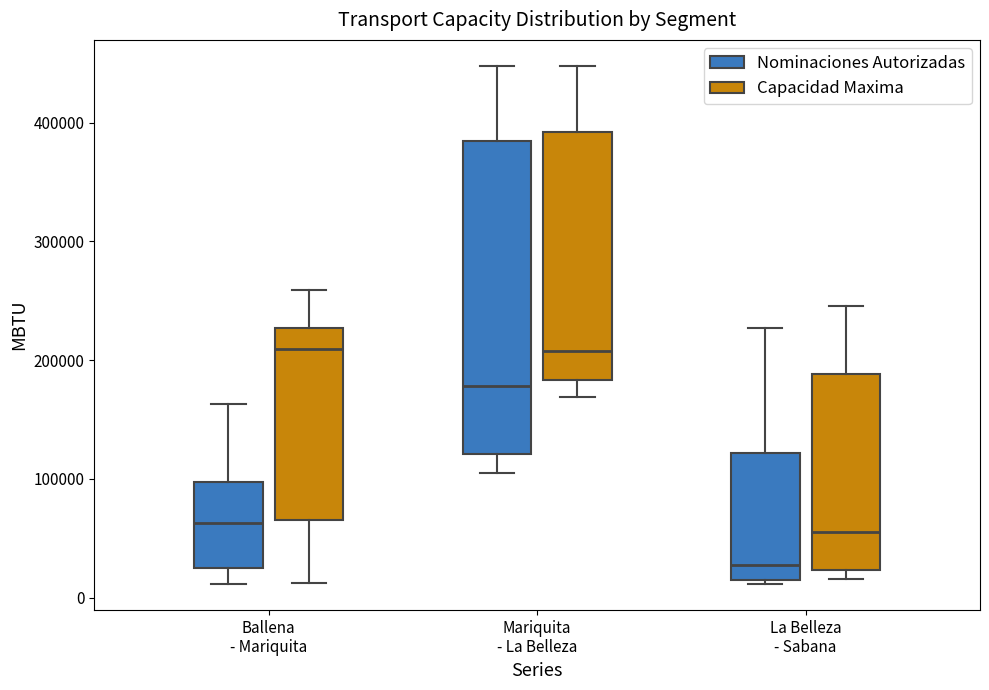

Reading left to right, read every box against the y-axis: the position of its median line, the range the box covers, and the ends of its whiskers. The values are not printed on the chart, so give them approximately, as read against the axis.

Ballena - Mariquita (Nominaciones Autorizadas): median 60000, box 20000 to 100000, whiskers 10000 to 160000
Ballena - Mariquita (Capacidad Maxima): median 210000, box 70000 to 230000, whiskers 10000 to 260000
Mariquita - La Belleza (Nominaciones Autorizadas): median 180000, box 120000 to 380000, whiskers 100000 to 450000
Mariquita - La Belleza (Capacidad Maxima): median 210000, box 180000 to 390000, whiskers 170000 to 450000
La Belleza - Sabana (Nominaciones Autorizadas): median 30000, box 20000 to 120000, whiskers 10000 to 230000
La Belleza - Sabana (Capacidad Maxima): median 60000, box 20000 to 190000, whiskers 20000 (just below the box's lower edge) to 250000